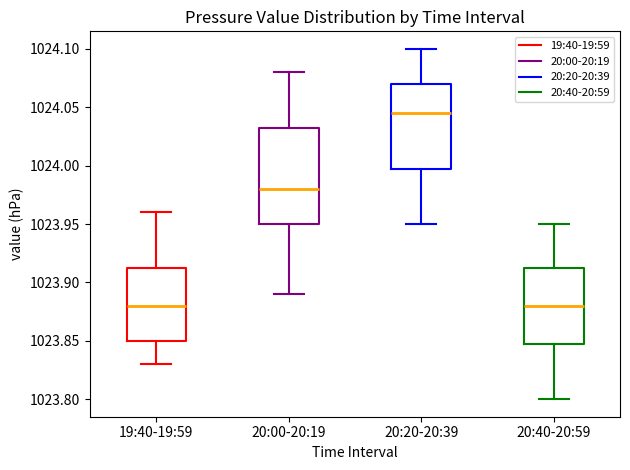

Reading left to right, transcribe this box plot: for each box, give where its median line is, the range the box spans, and where its two whiskers end, as read against the y-axis. The values are not printed on the chart, so give them approximately, as read against the axis.

19:40-19:59: median 1023.880, box 1023.850 to 1023.915, whiskers 1023.830 to 1023.960
20:00-20:19: median 1023.980, box 1023.950 to 1024.035, whiskers 1023.890 to 1024.080
20:20-20:39: median 1024.045, box 1024.000 to 1024.070, whiskers 1023.950 to 1024.100
20:40-20:59: median 1023.880, box 1023.850 to 1023.915, whiskers 1023.800 to 1023.950